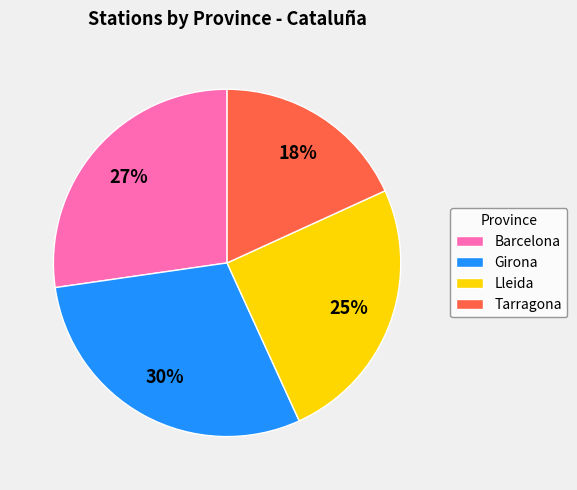

How many slices are in this pie chart?

4